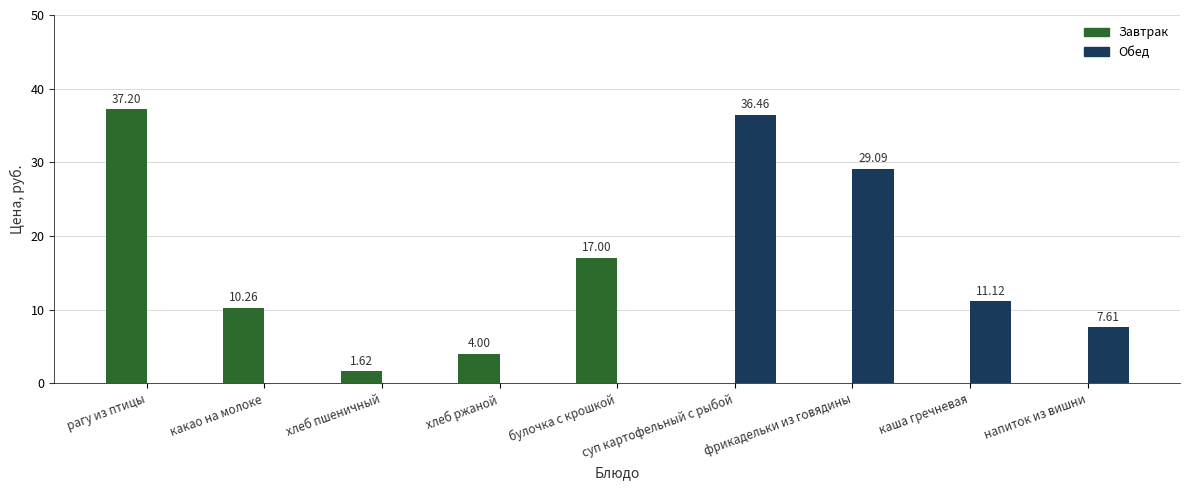

What is the spread (max minus min) of values at рагу из птицы?

37.2